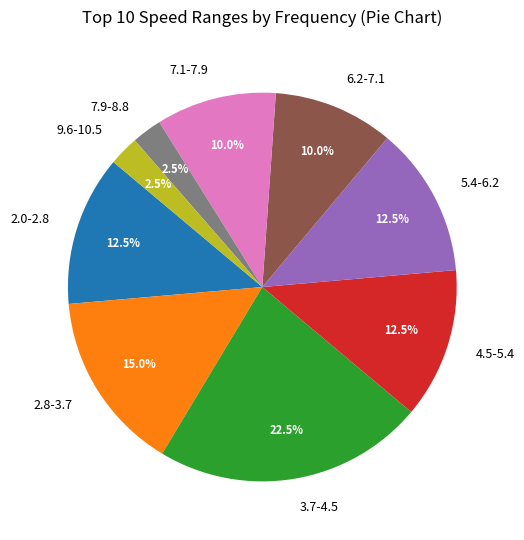

Which has a higher value, 4.5-5.4 or 7.9-8.8?

4.5-5.4